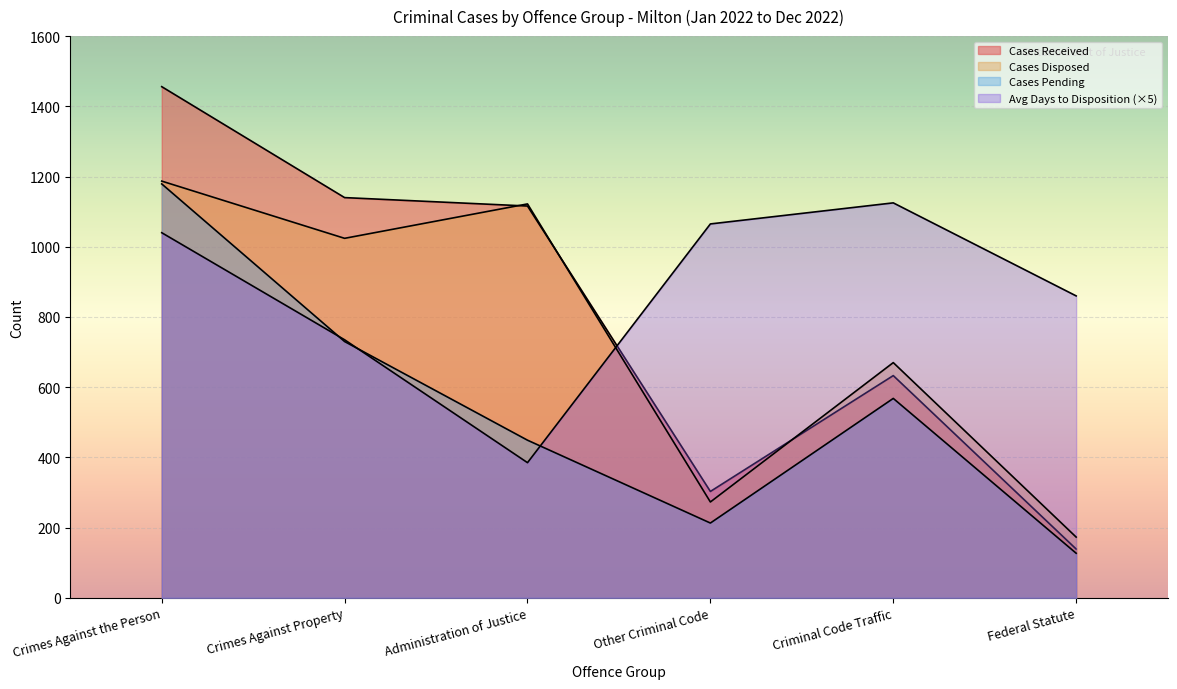

Reading left to right, list all the values displayed in this chart.

Cases Received: Crimes Against the Person=1456	Crimes Against Property=1140	Administration of Justice=1116	Other Criminal Code=303	Criminal Code Traffic=633	Federal Statute=139
Cases Disposed: Crimes Against the Person=1187	Crimes Against Property=1024	Administration of Justice=1122	Other Criminal Code=273	Criminal Code Traffic=670	Federal Statute=173
Cases Pending: Crimes Against the Person=1179	Crimes Against Property=730	Administration of Justice=449	Other Criminal Code=213	Criminal Code Traffic=568	Federal Statute=127
Avg Days to Disposition: Crimes Against the Person=1040	Crimes Against Property=735	Administration of Justice=385	Other Criminal Code=1065	Criminal Code Traffic=1125	Federal Statute=860